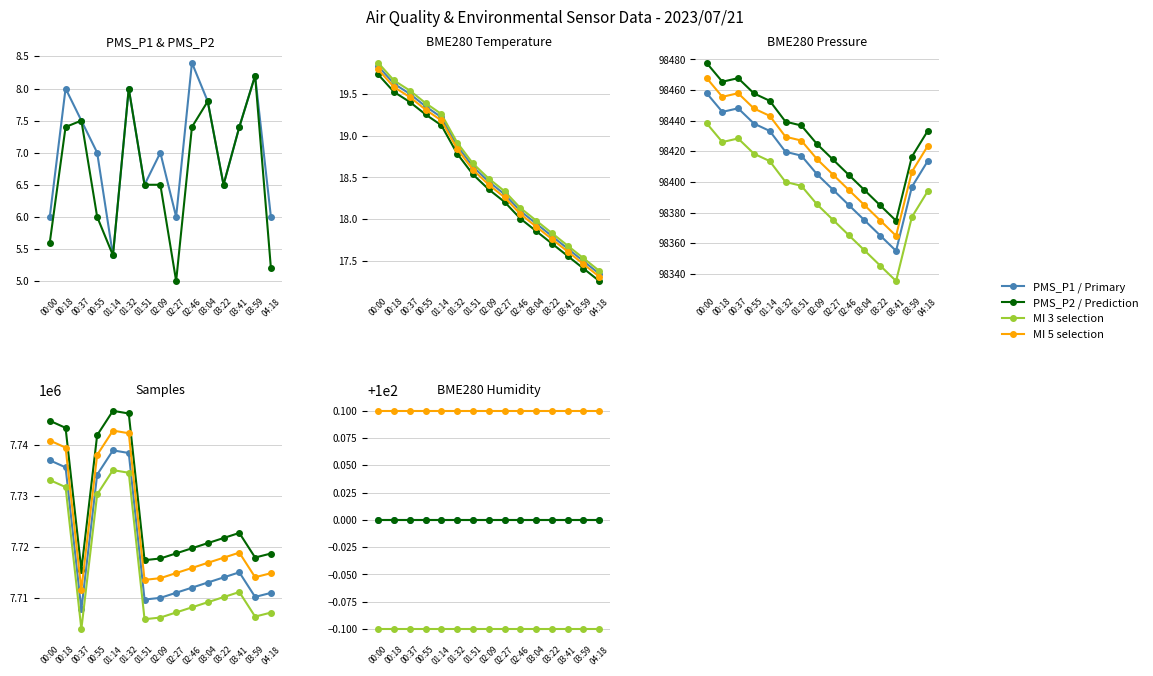

What is the difference between the Samples values at 02:46 and 02:09?

2000.0